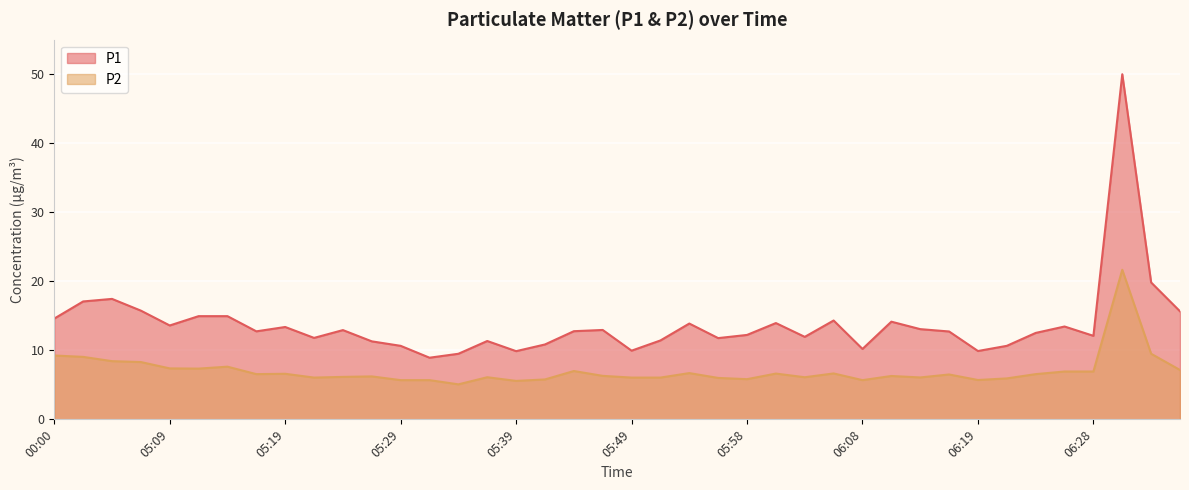

At which label is P2 closest to 13?

06:33